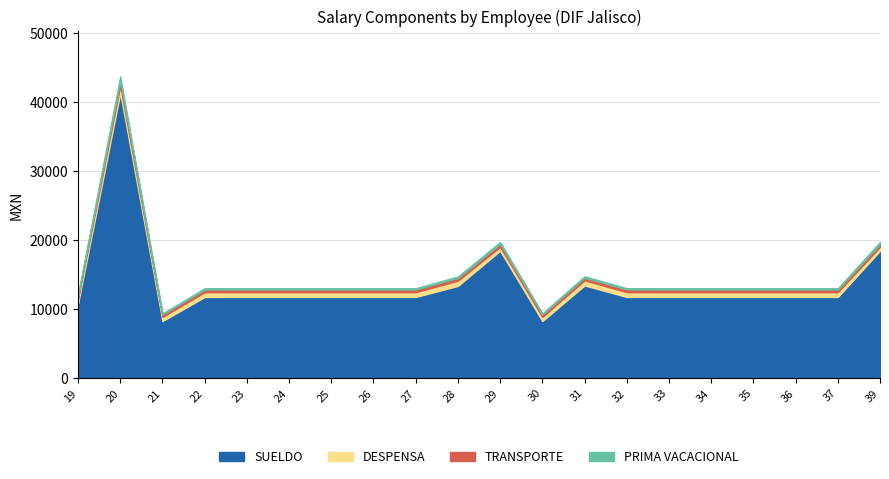

What is the difference between the maximum and minimum values in the SUELDO series?

33090.2